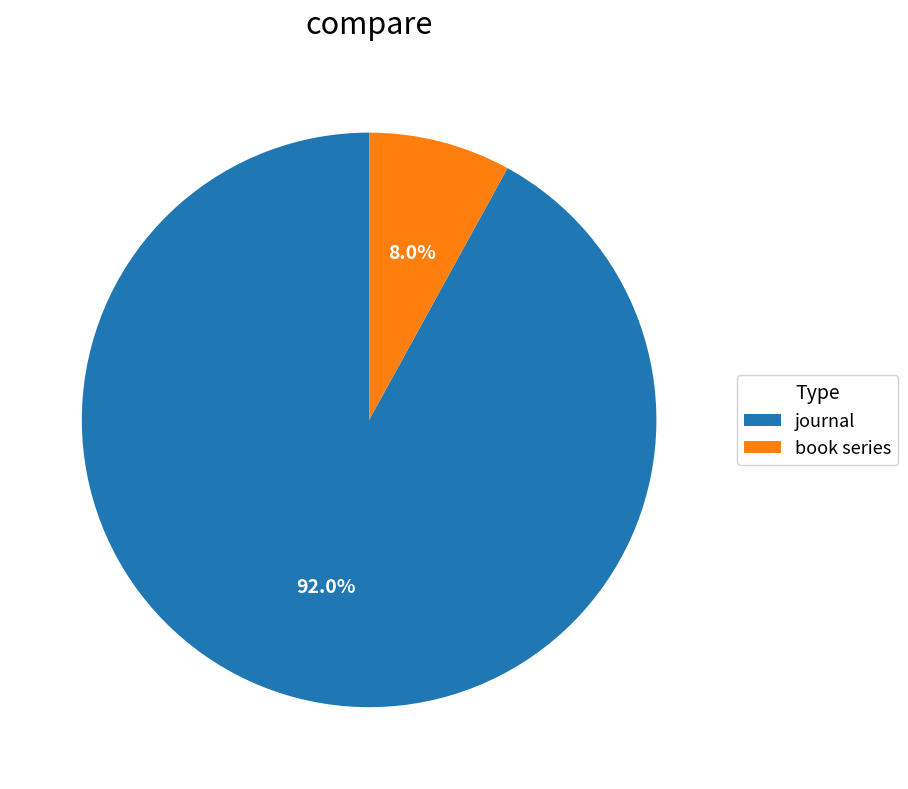

What portion of the pie excludes journal?

8.0%